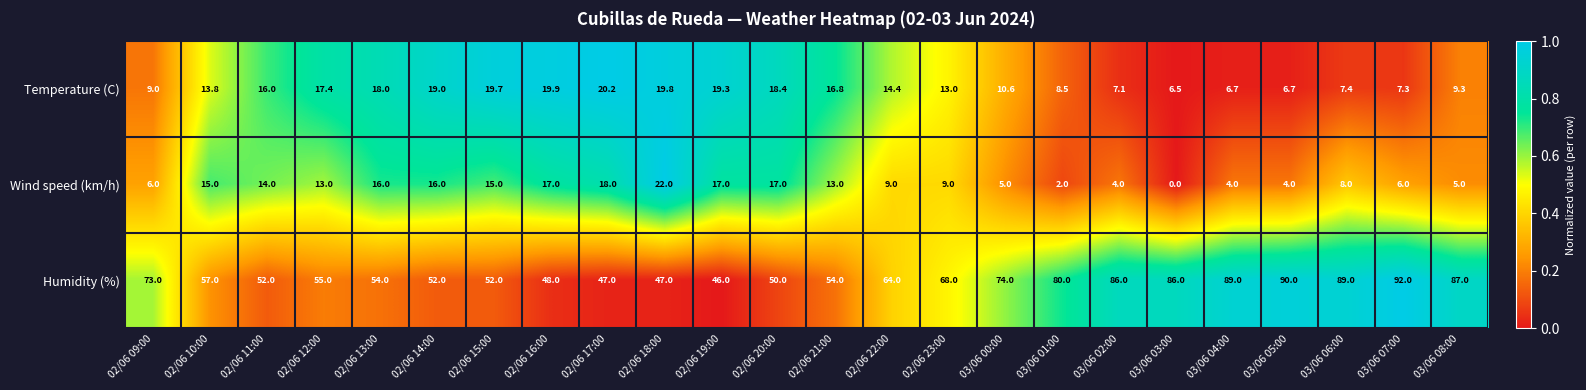

How many data points in Temperature (C) are above 14?

12